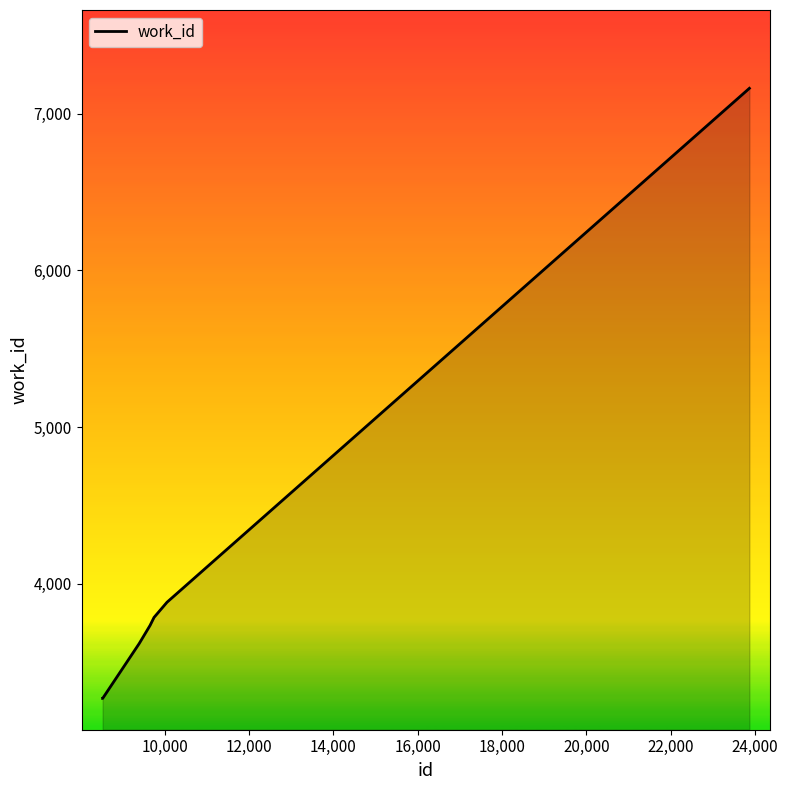

What is the greatest value displayed?

7163